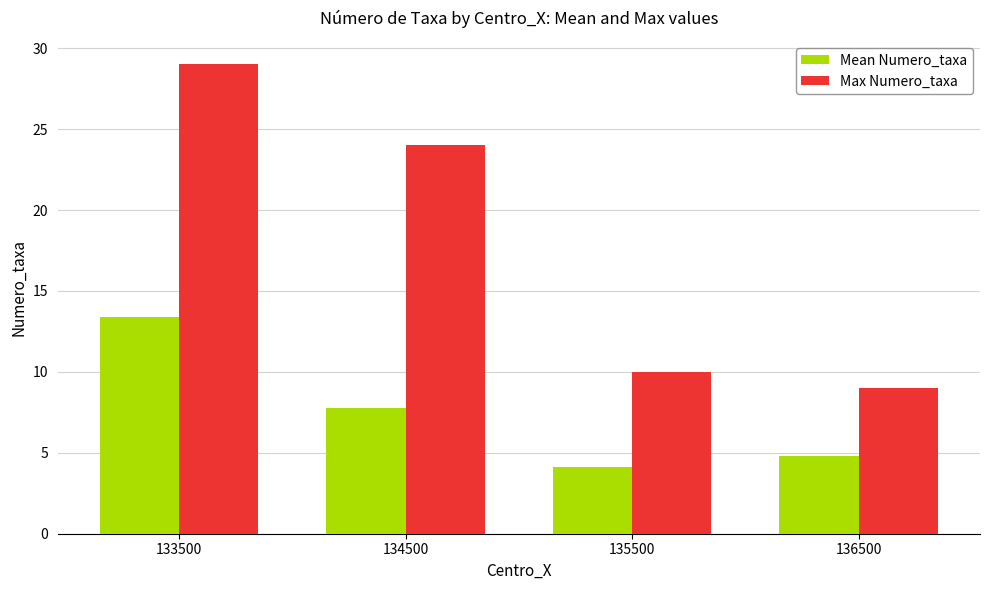

What is the total value across all series at 133500?

42.4